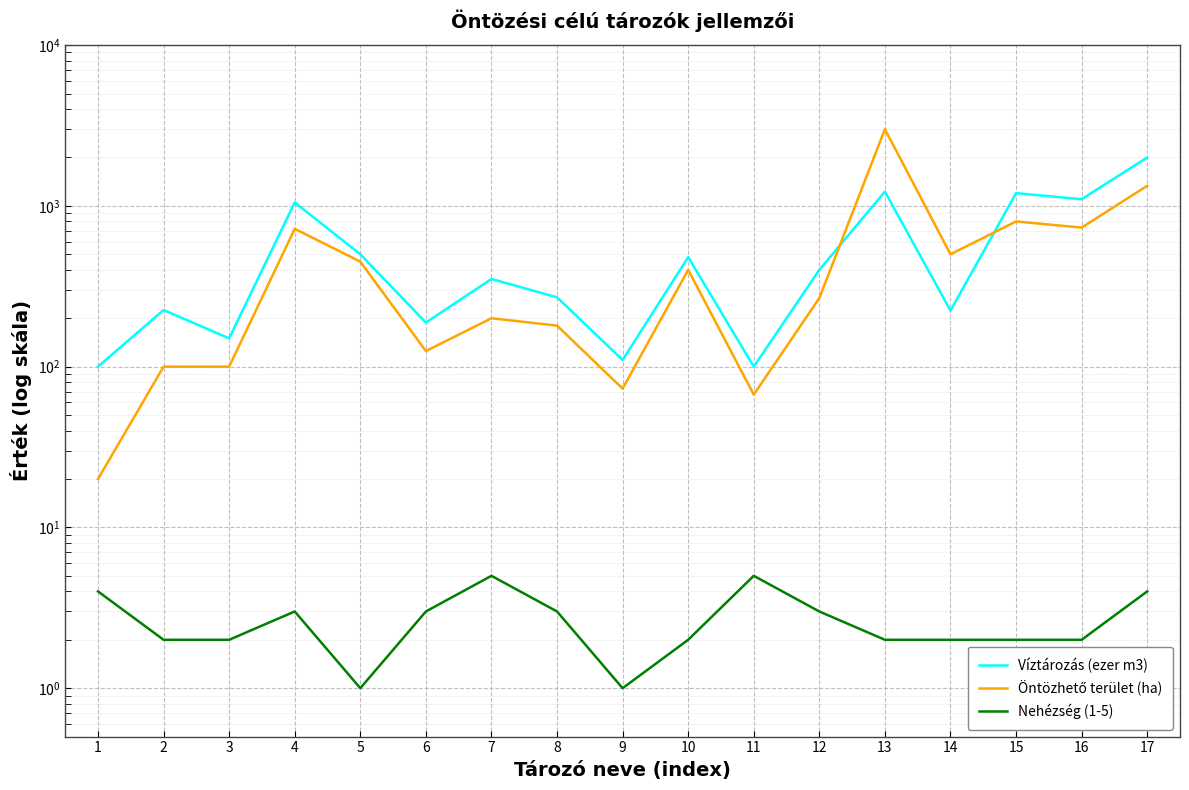

What is the spread (max minus min) of values at 12?

397